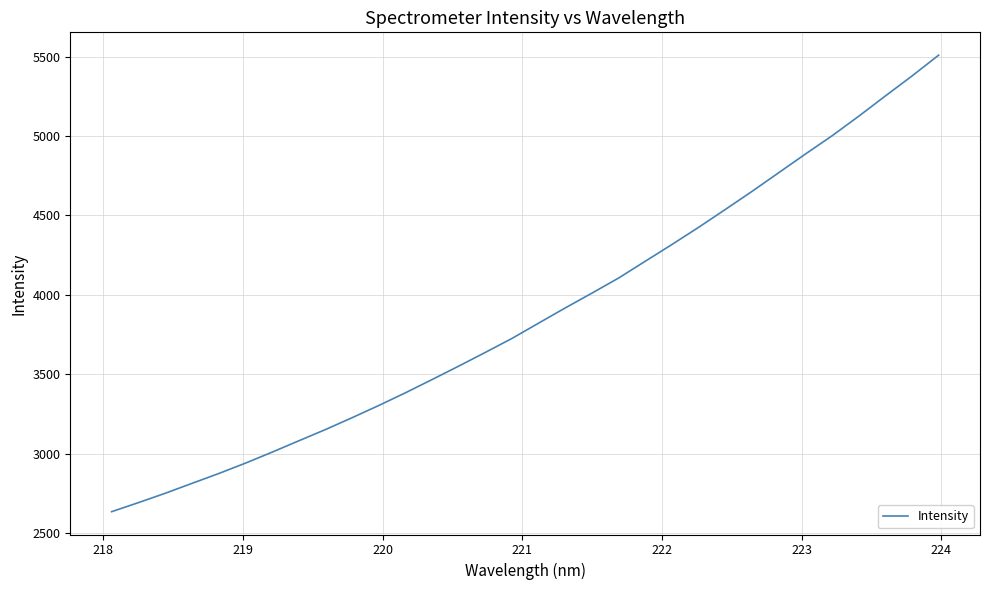

What is the difference between the maximum and minimum values?

2875.0